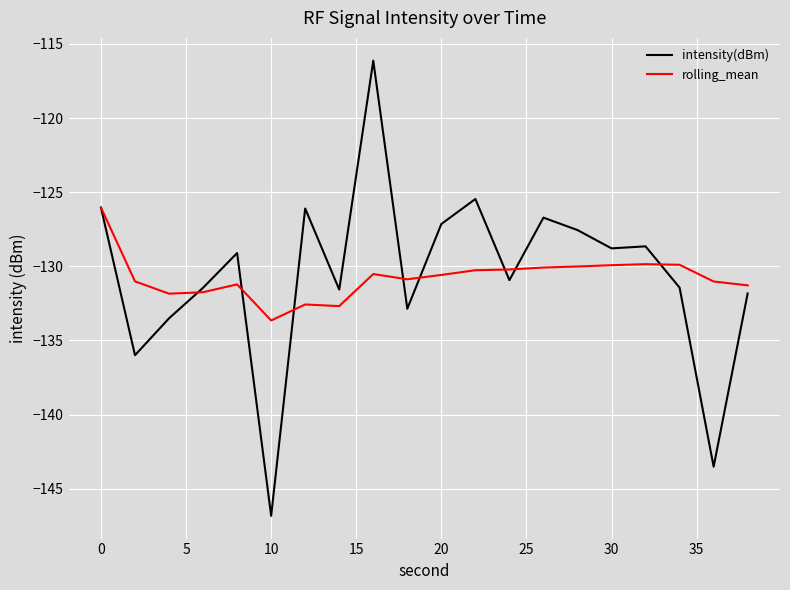

What is the smallest value displayed?

-146.8